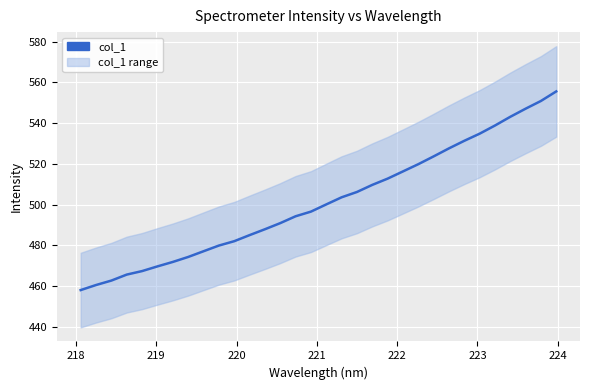

True or false: the data has more than 2 interior local peaks.

False